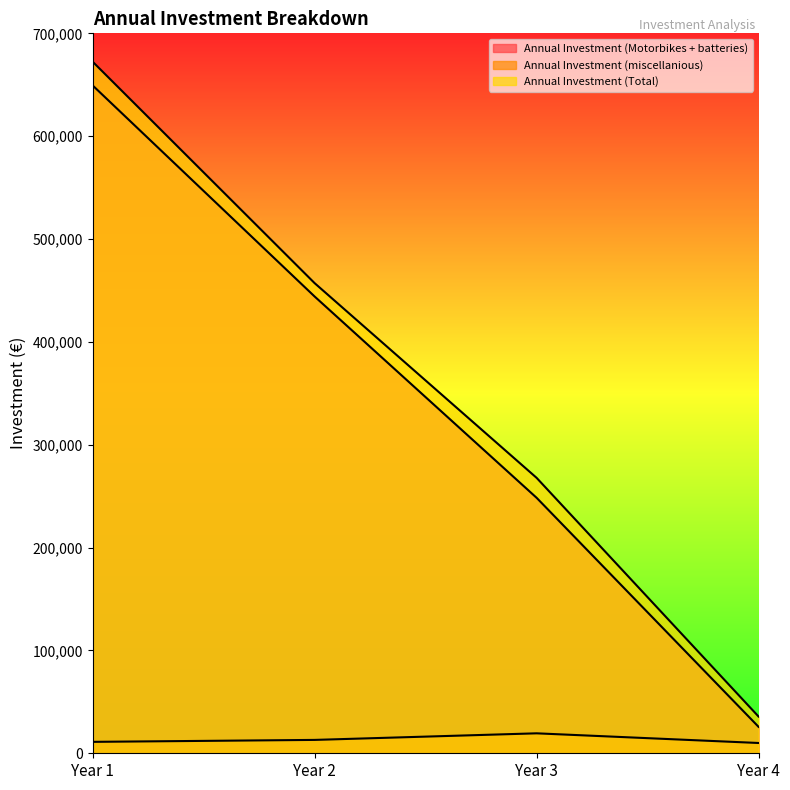

Where is the first local maximum for Annual Investment (miscellanious)?

Year 3